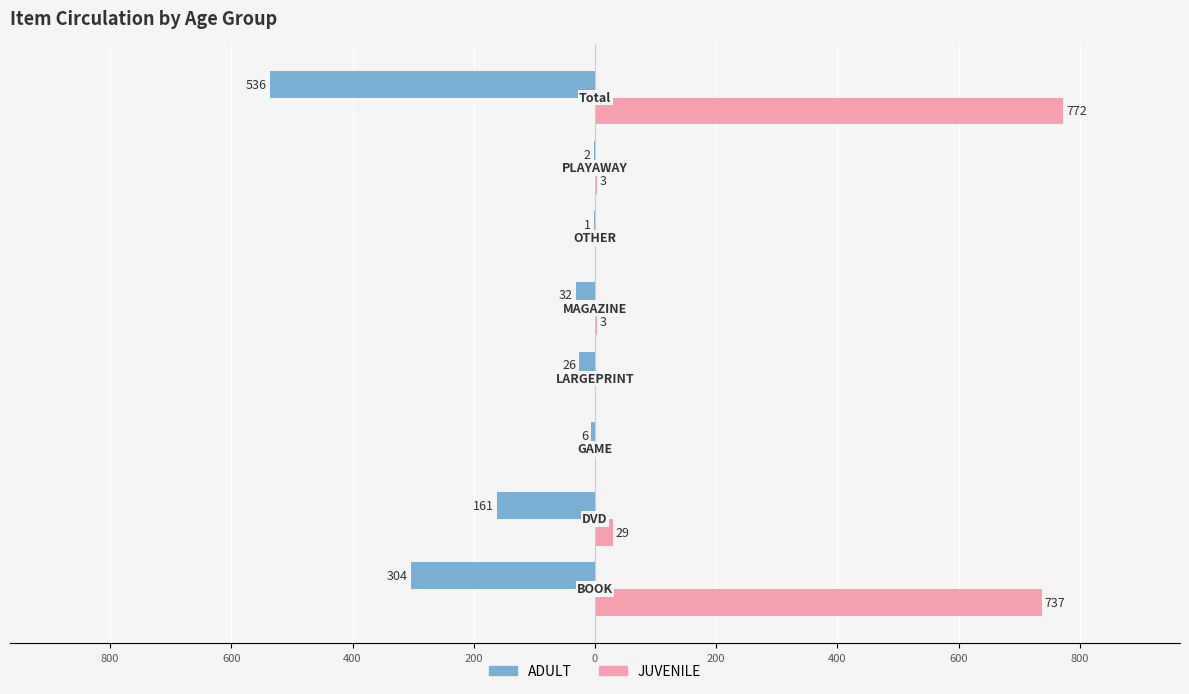

What are all the series names shown in the legend?

ADULT, JUVENILE